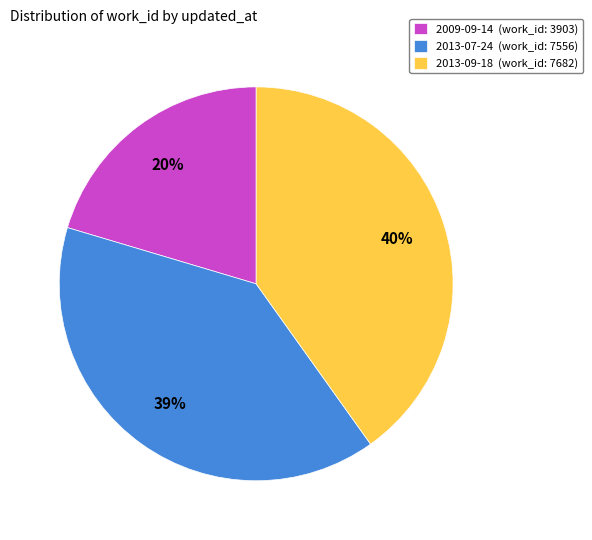

Is it true that 2009-09-14 is 9% of the pie?

False